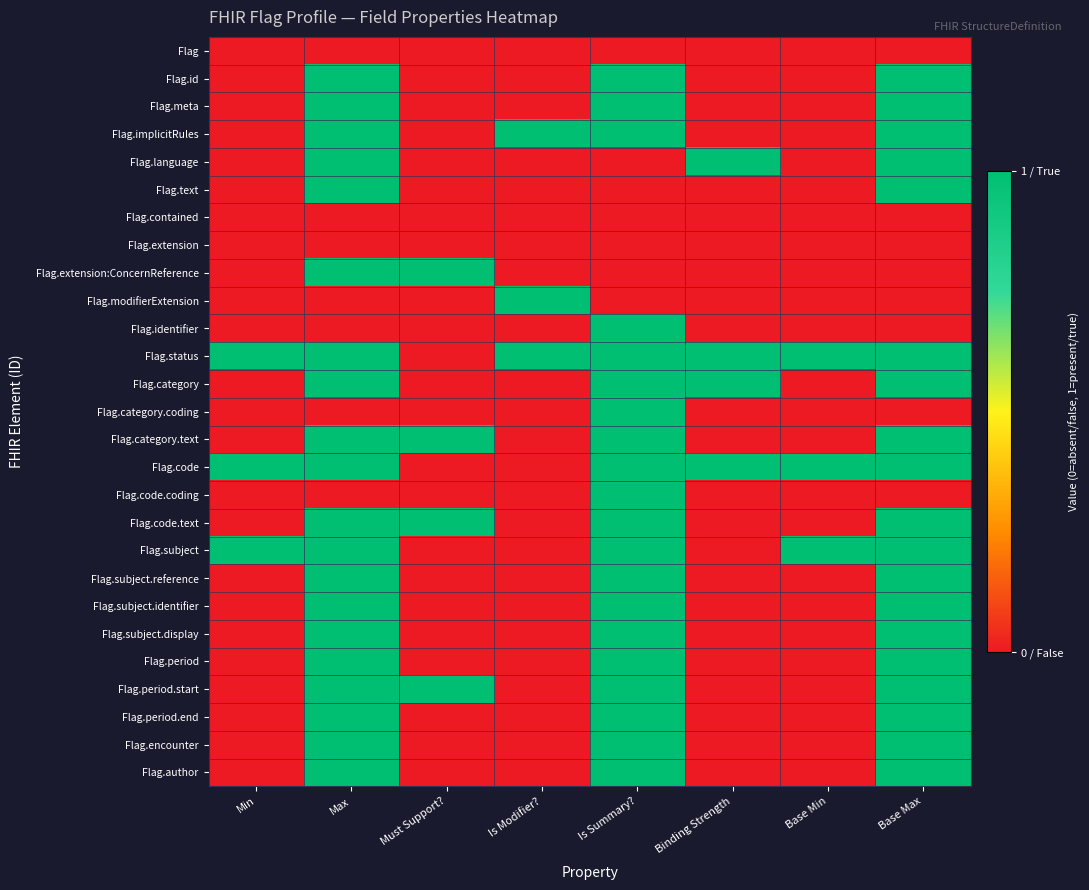

How many series are shown in this chart?

27